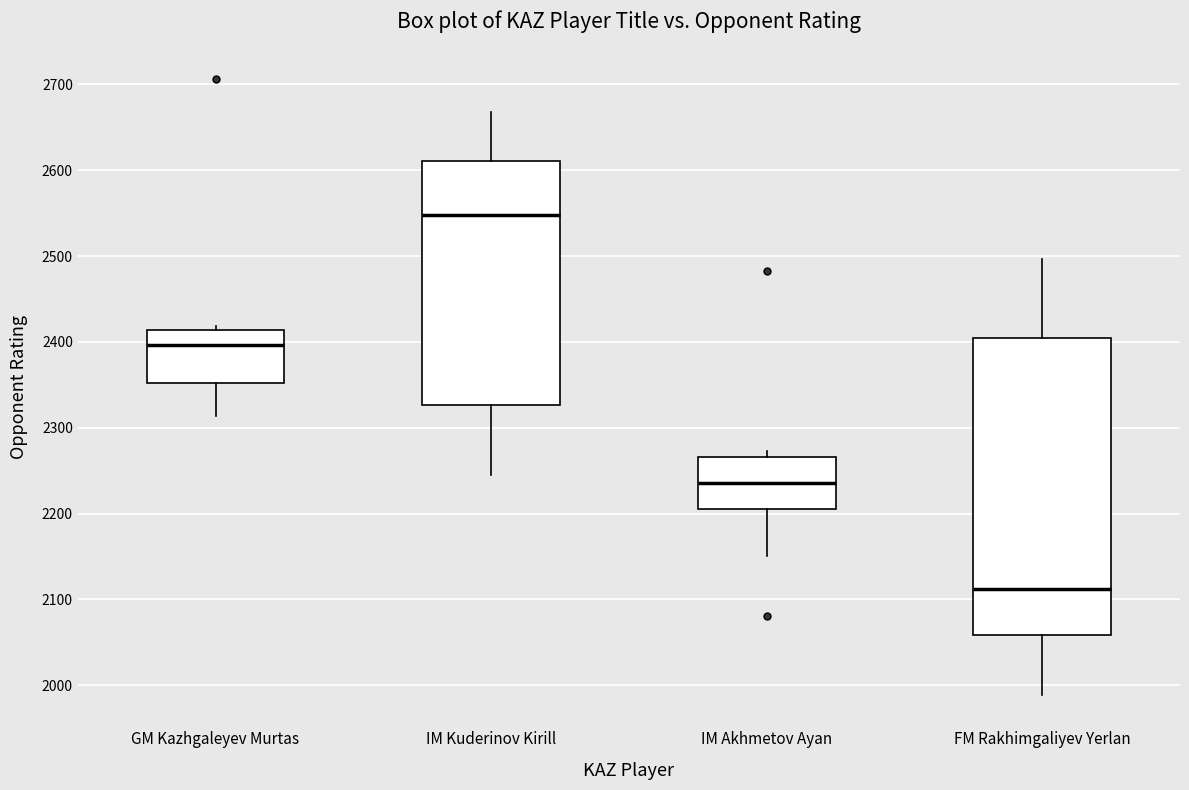

Which box is the tallest, from its lower edge to its upper edge?

FM Rakhimgaliyev Yerlan